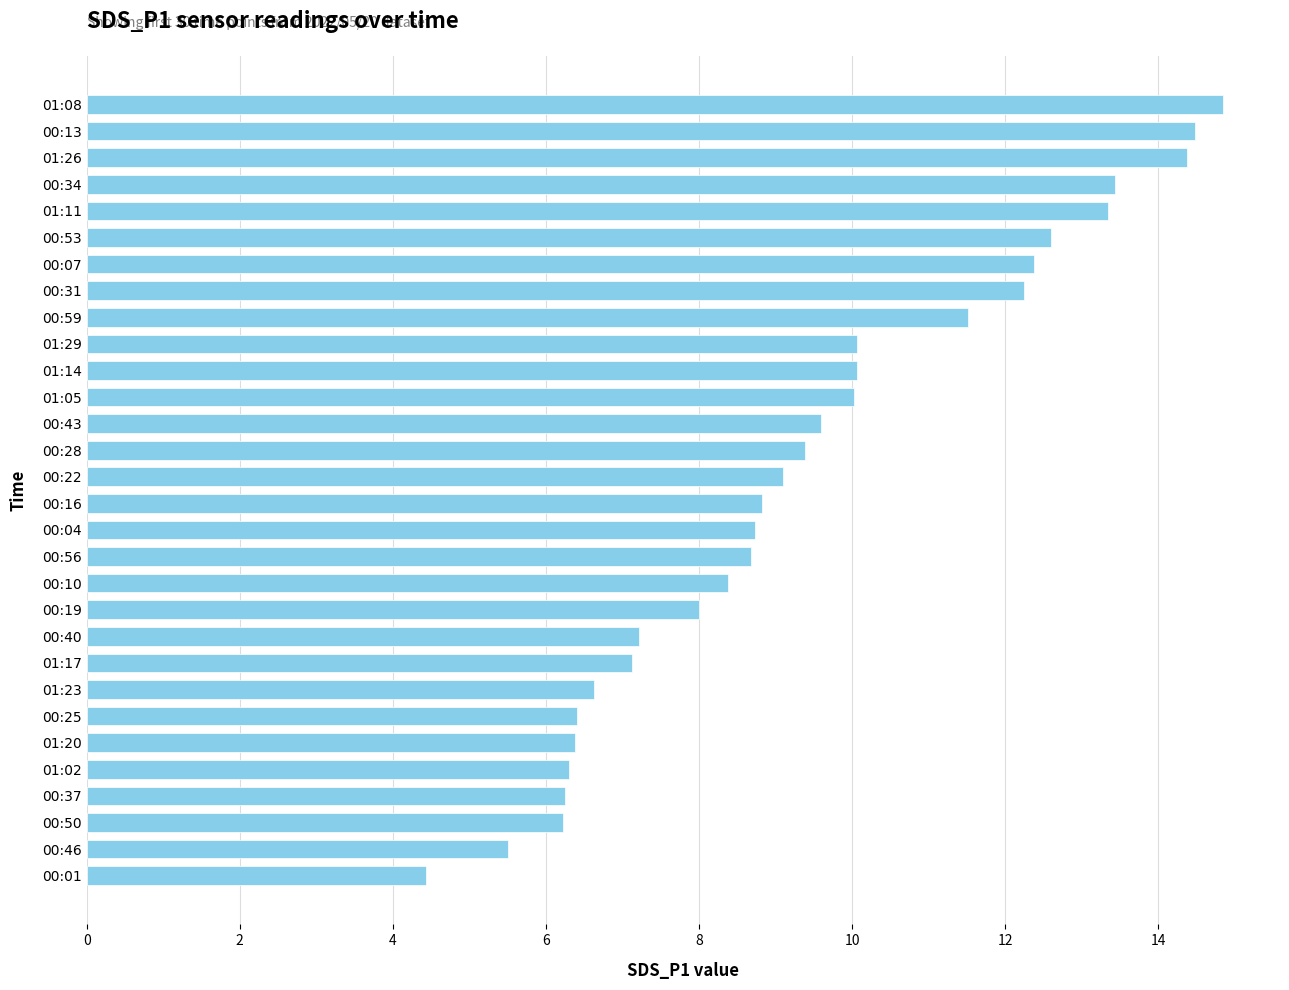

Which category has the lowest value across all series?

00:01